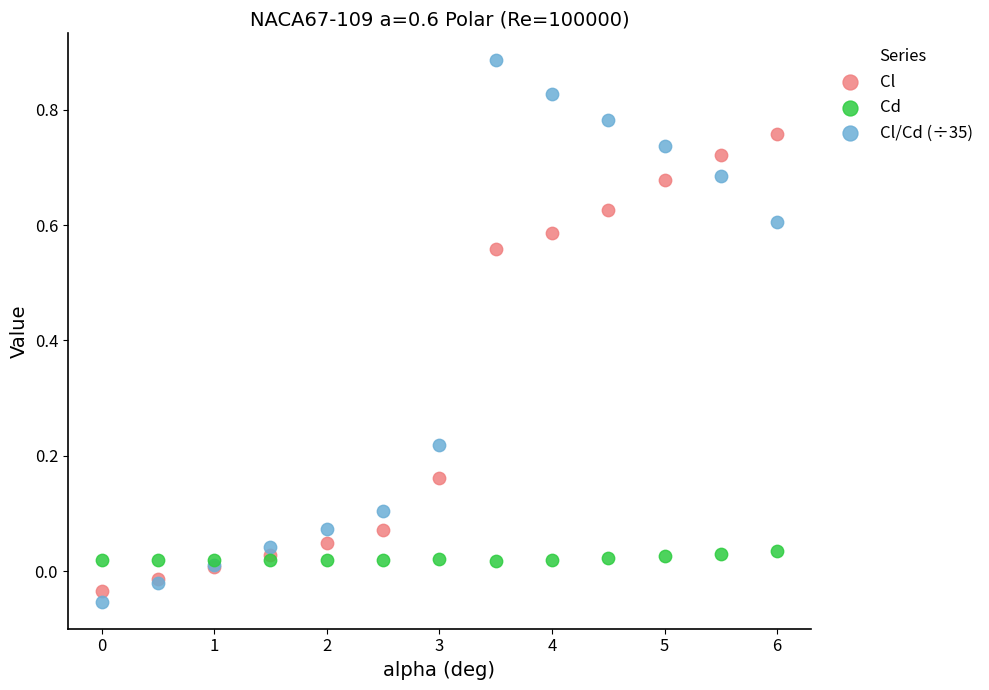

Which series contains the highest Y value?

Cl/Cd (÷35)